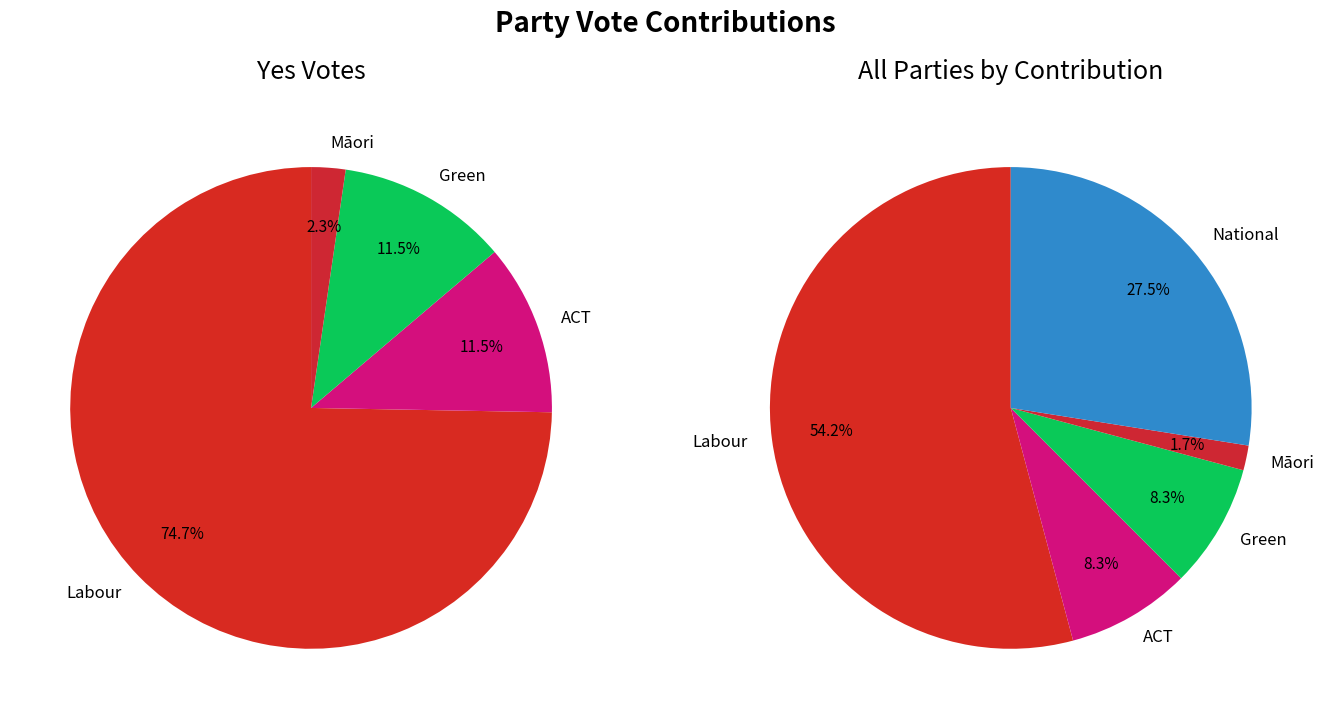

How many slices are in this pie chart?

5